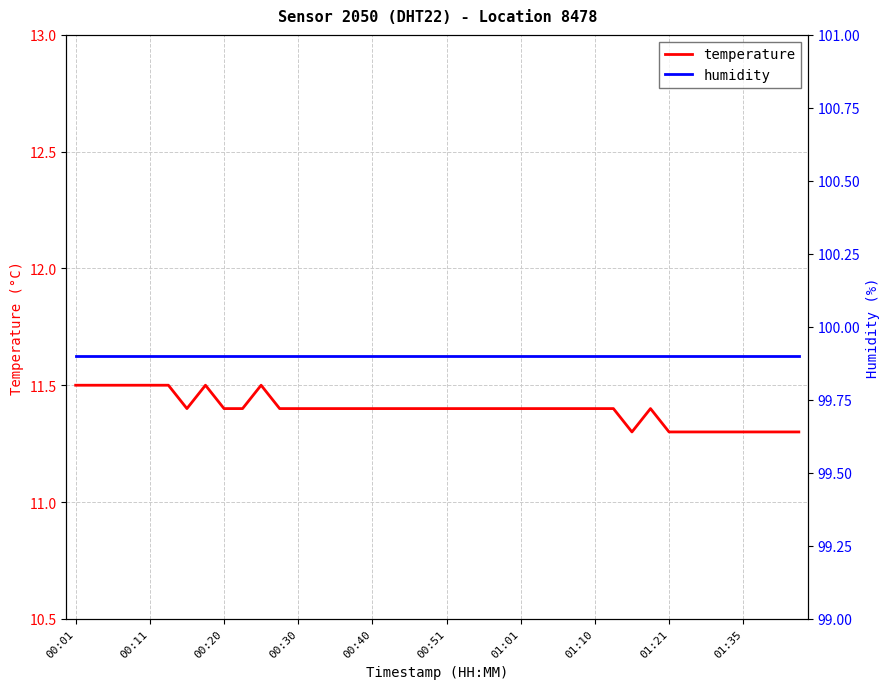

List the series in order of their overall mean, highest first.

humidity, temperature